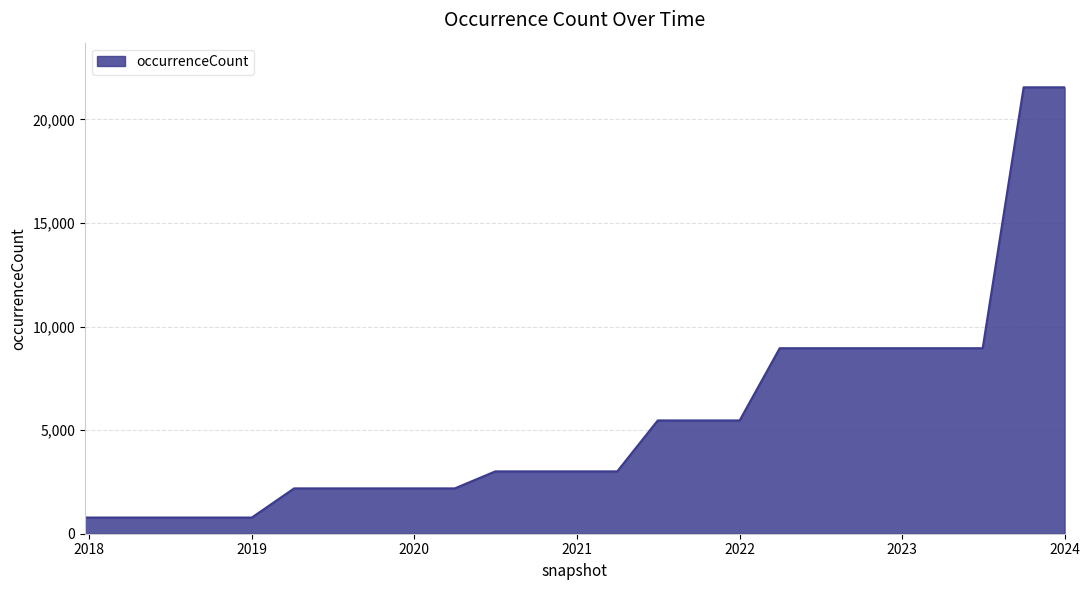

What is the difference between the maximum and minimum values?

20763